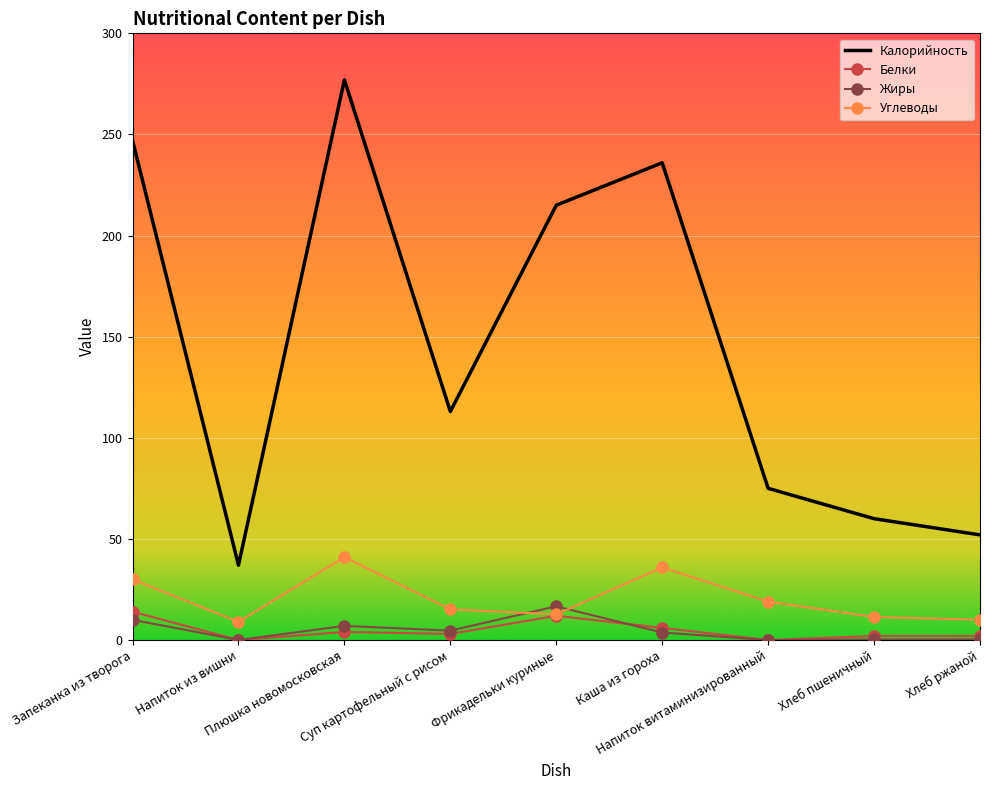

True or false: Жиры and Калорийность intersect in this chart.

False